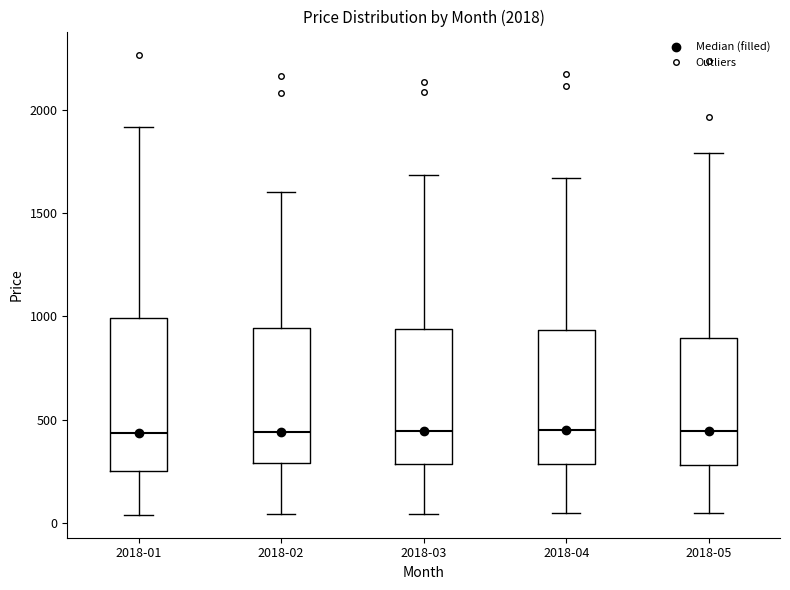

Reading left to right, transcribe this box plot: for each box, give where its median line is, the range the box spans, and where its two whiskers end, as read against the y-axis. The values are not printed on the chart, so give them approximately, as read against the axis.

2018-01: median 450, box 250 to 1000, whiskers 50 to 1900
2018-02: median 450, box 300 to 950, whiskers 50 to 1600
2018-03: median 450, box 300 to 950, whiskers 50 to 1700
2018-04: median 450, box 300 to 950, whiskers 50 to 1650
2018-05: median 450, box 300 to 900, whiskers 50 to 1800